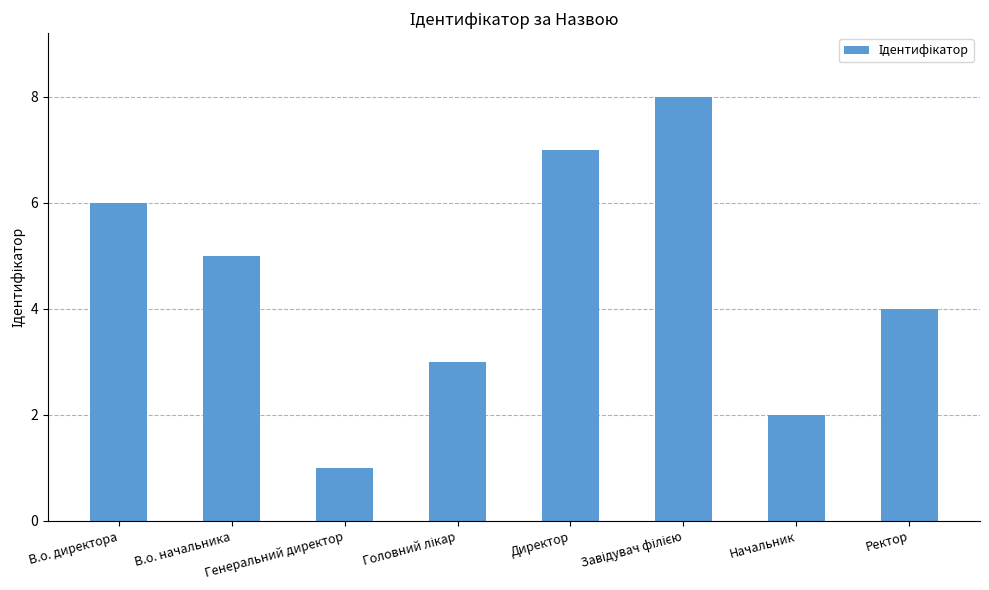

True or false: the data shows 2 at Начальник.

True